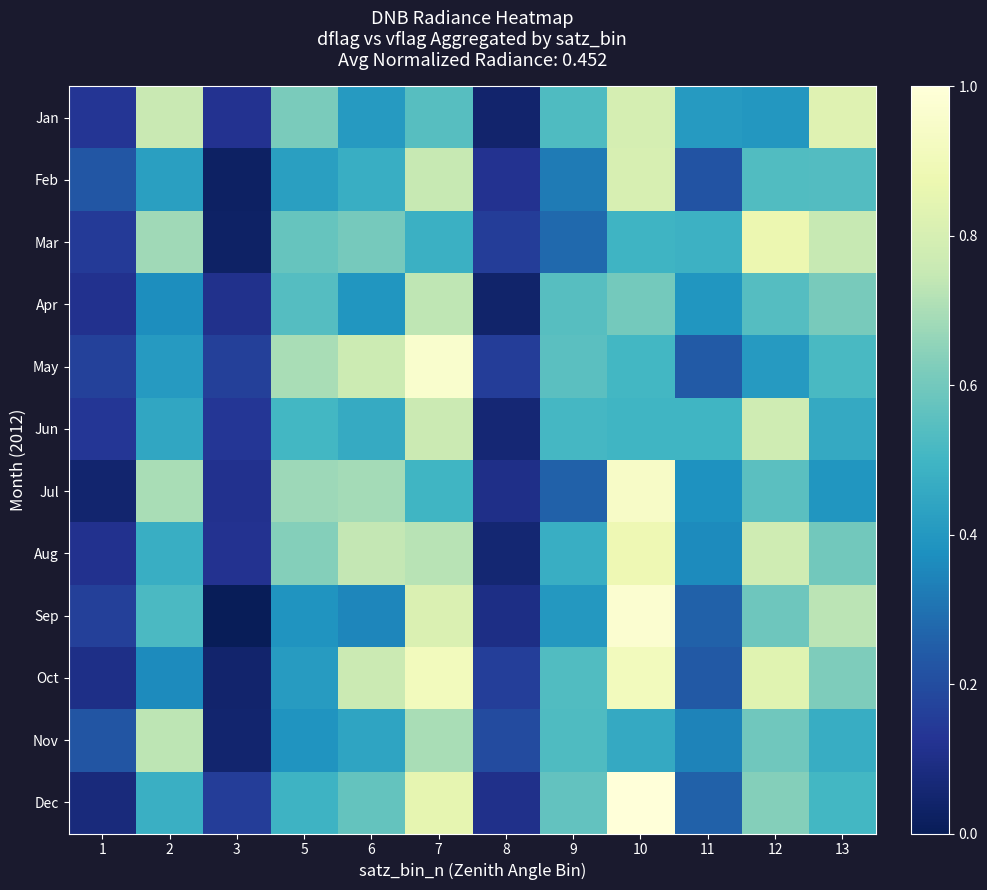

Reading right to left, extract all data points from this chart.

Jan: 13=0.8	12=0.4	11=0.4	10=0.8	9=0.5	8=0.0	7=0.5	6=0.4	5=0.6	3=0.1	2=0.8	1=0.1
Feb: 13=0.5	12=0.5	11=0.2	10=0.8	9=0.3	8=0.1	7=0.8	6=0.5	5=0.4	3=0.0	2=0.4	1=0.2
Mar: 13=0.8	12=0.9	11=0.5	10=0.5	9=0.3	8=0.2	7=0.5	6=0.6	5=0.6	3=0.0	2=0.7	1=0.1
Apr: 13=0.6	12=0.5	11=0.4	10=0.6	9=0.5	8=0.0	7=0.7	6=0.4	5=0.5	3=0.1	2=0.4	1=0.1
May: 13=0.5	12=0.4	11=0.2	10=0.5	9=0.6	8=0.2	7=1.0	6=0.8	5=0.7	3=0.2	2=0.4	1=0.2
Jun: 13=0.5	12=0.8	11=0.5	10=0.5	9=0.5	8=0.1	7=0.8	6=0.5	5=0.5	3=0.1	2=0.4	1=0.1
Jul: 13=0.4	12=0.6	11=0.4	10=0.9	9=0.3	8=0.1	7=0.5	6=0.7	5=0.7	3=0.1	2=0.7	1=0.1
Aug: 13=0.6	12=0.8	11=0.4	10=0.9	9=0.5	8=0.1	7=0.7	6=0.7	5=0.6	3=0.1	2=0.5	1=0.1
Sep: 13=0.7	12=0.6	11=0.3	10=1.0	9=0.4	8=0.1	7=0.8	6=0.3	5=0.4	3=0.0	2=0.5	1=0.2
Oct: 13=0.6	12=0.8	11=0.2	10=0.9	9=0.5	8=0.2	7=0.9	6=0.8	5=0.4	3=0.0	2=0.4	1=0.1
Nov: 13=0.5	12=0.6	11=0.3	10=0.5	9=0.5	8=0.2	7=0.7	6=0.4	5=0.4	3=0.0	2=0.7	1=0.2
Dec: 13=0.5	12=0.6	11=0.3	10=1.0	9=0.6	8=0.1	7=0.9	6=0.6	5=0.5	3=0.2	2=0.5	1=0.1